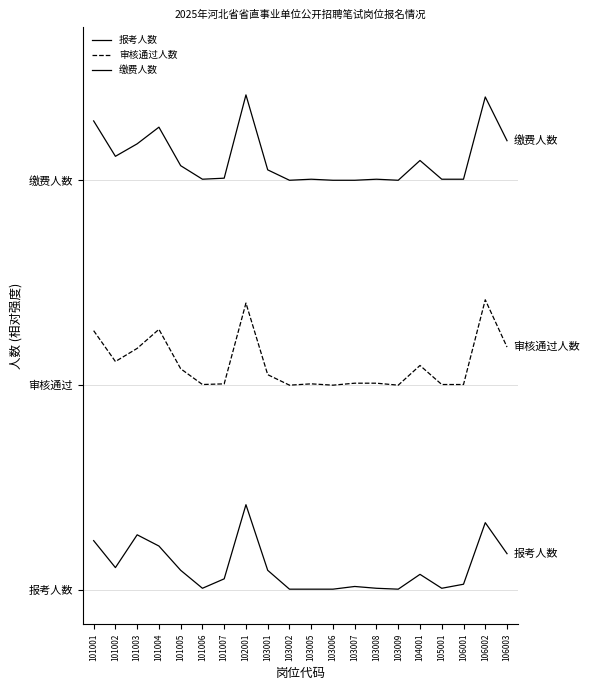

Is this an area chart (filled region under the line)?

No